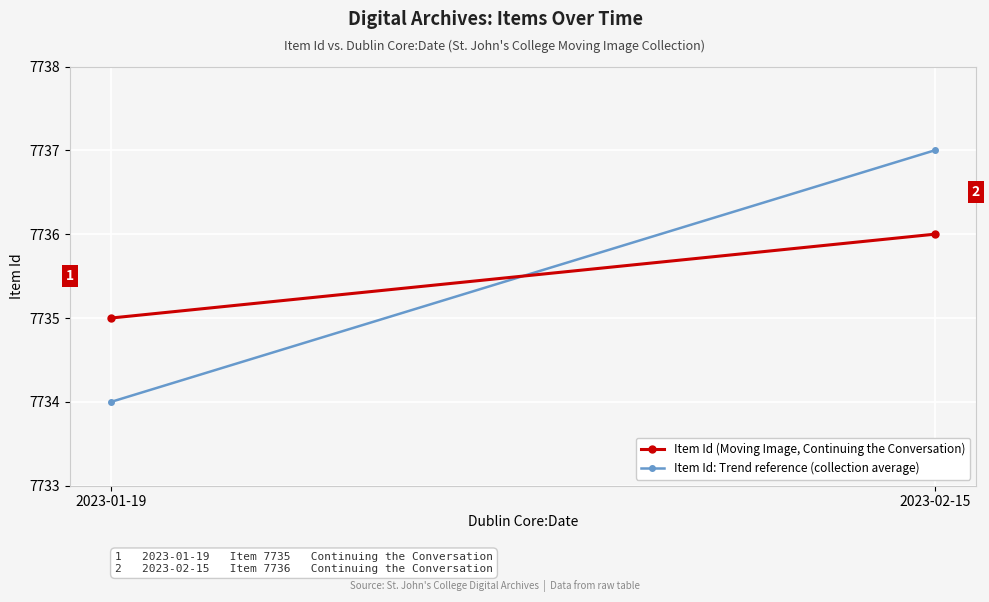

What is the total value across all series at 2023-02-15?

15473